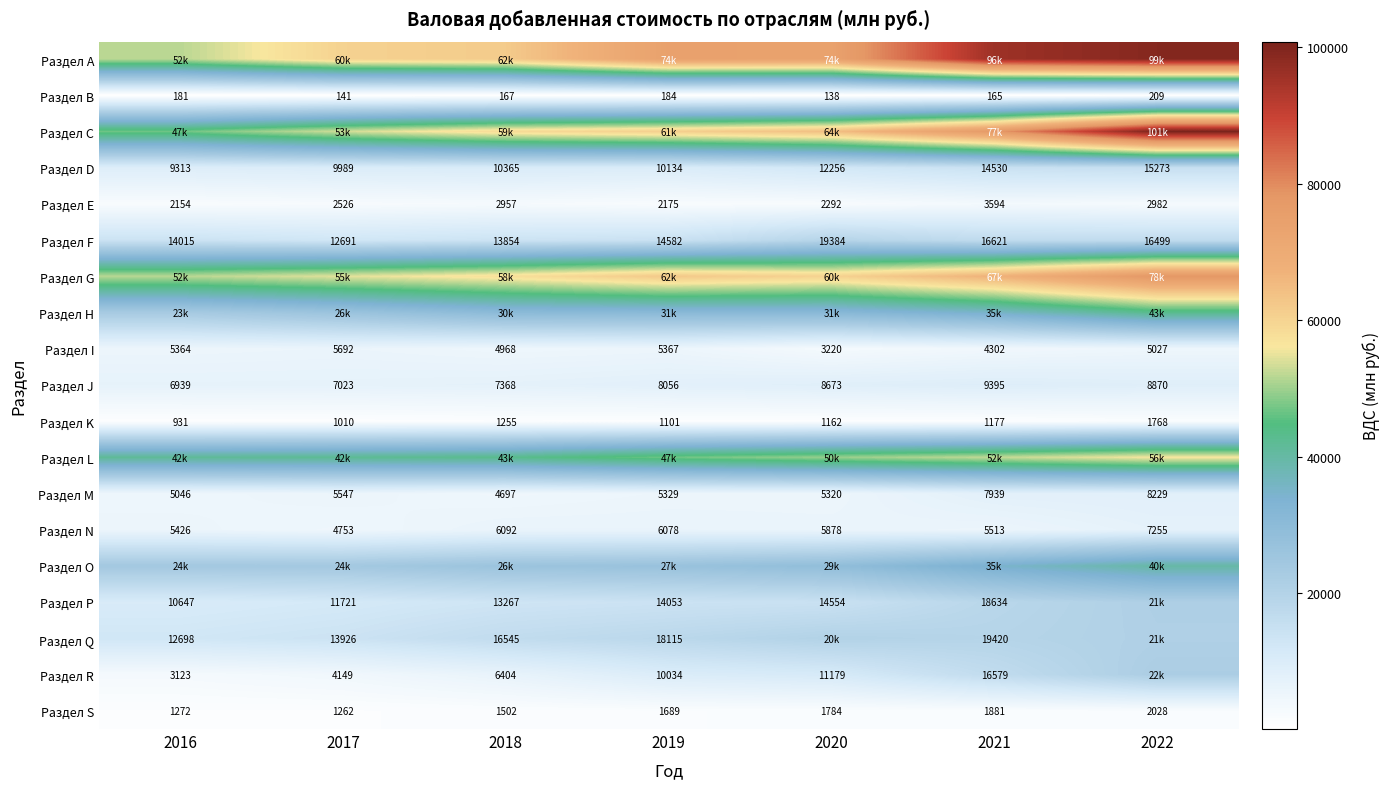

What is the difference between the maximum and minimum values in the Раздел P series?

10487.6